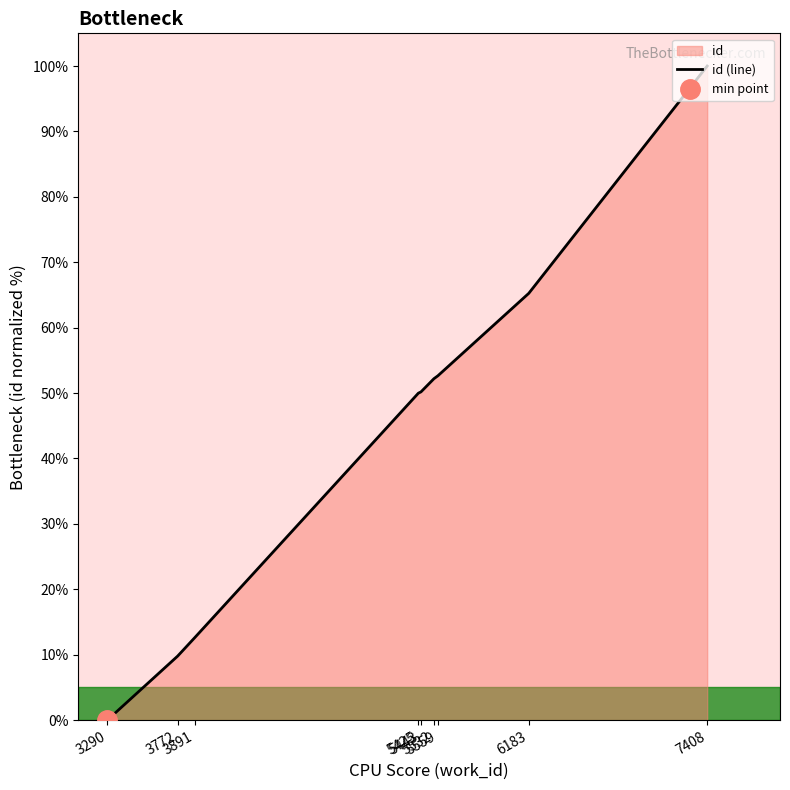

List the labels in order of value, smallest first.

3290, 3772, 3891, 5425, 5443, 5532, 5559, 6183, 7408